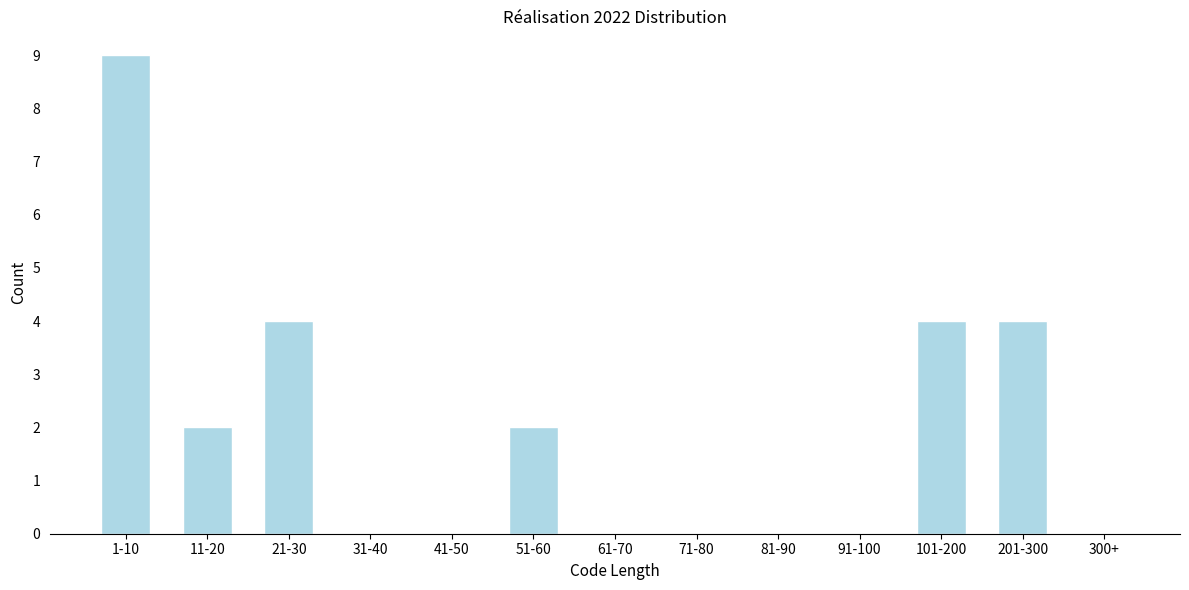

What is the greatest value displayed?

9